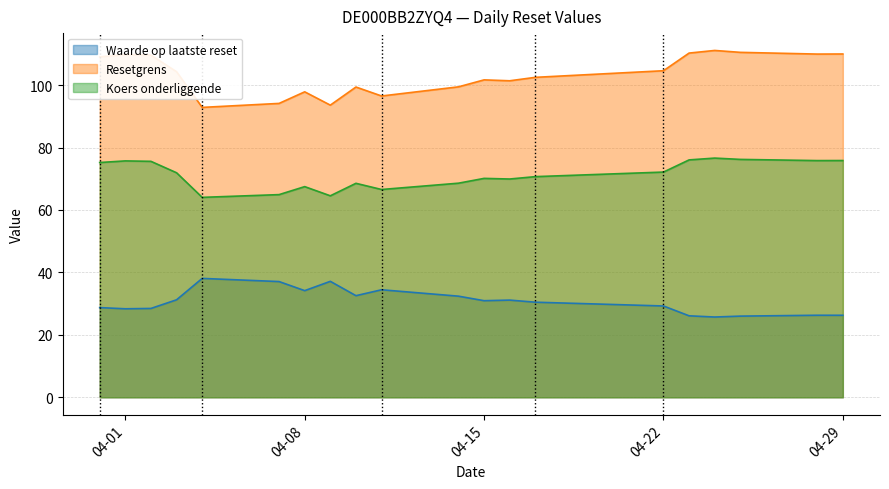

Rank the series by their average value, from lowest to highest.

Waarde op laatste reset, Koers onderliggende, Resetgrens